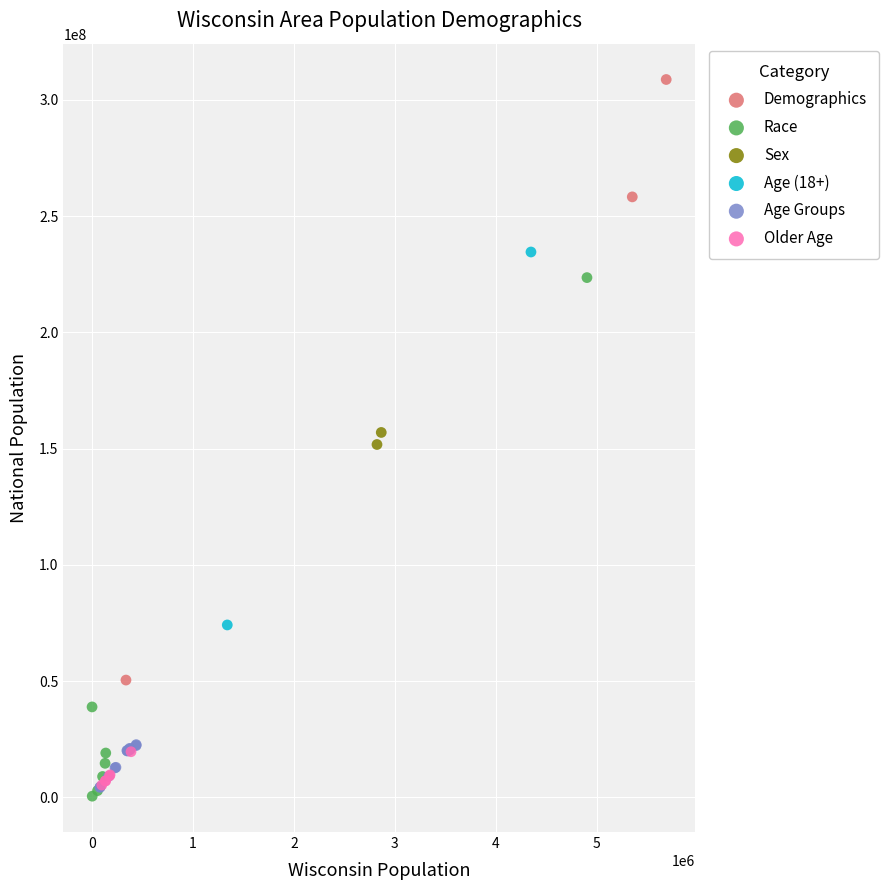

What are all the series names shown in the legend?

Demographics, Race, Sex, Age (18+), Age Groups, Older Age